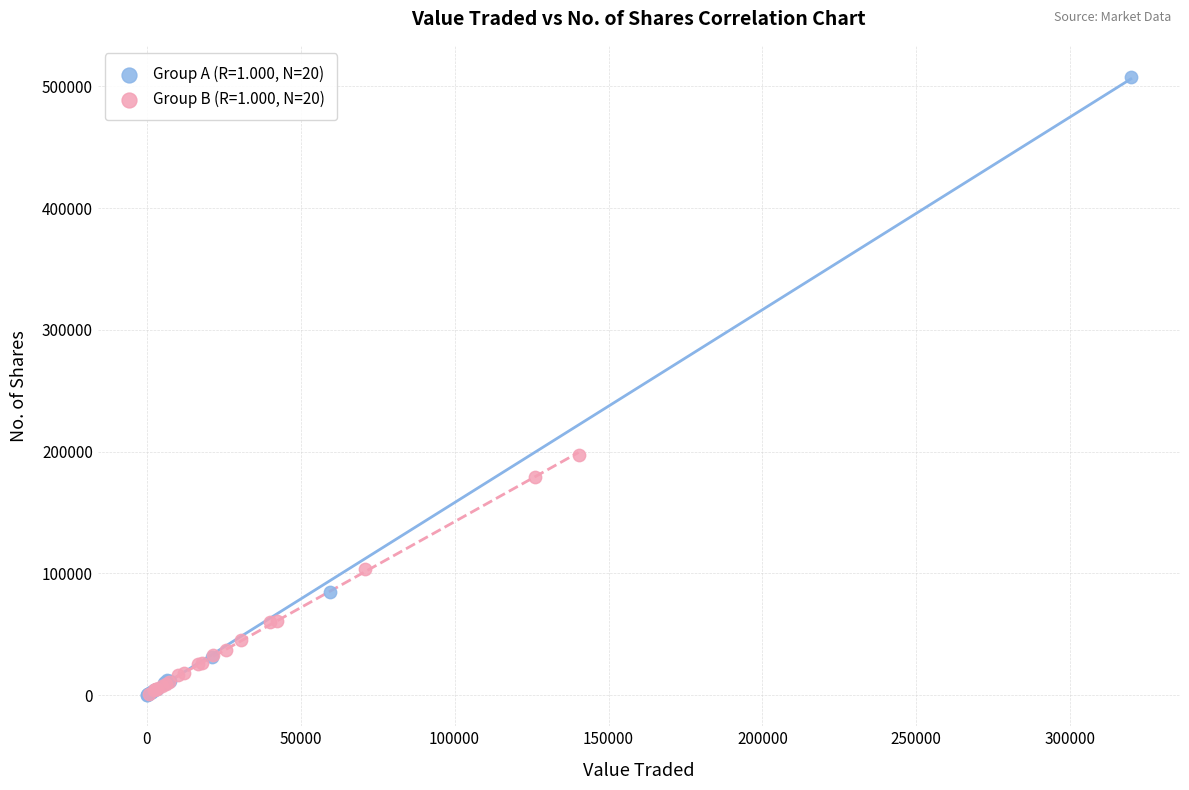

Which series has the widest spread of Y values?

Group A (R=1.000, N=20)